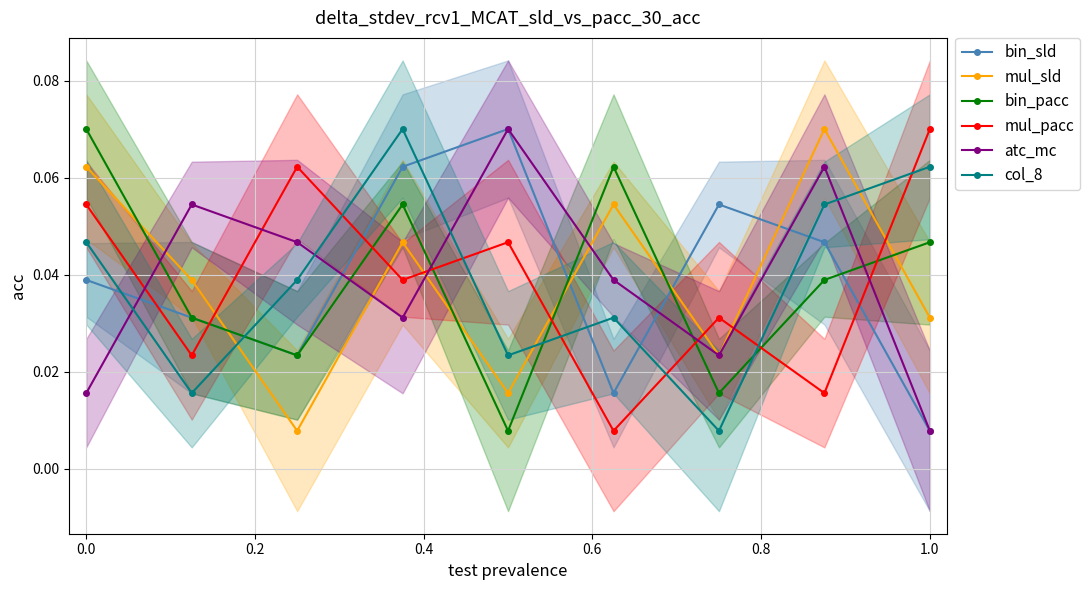

At which label does bin_sld reach its minimum?

1.0